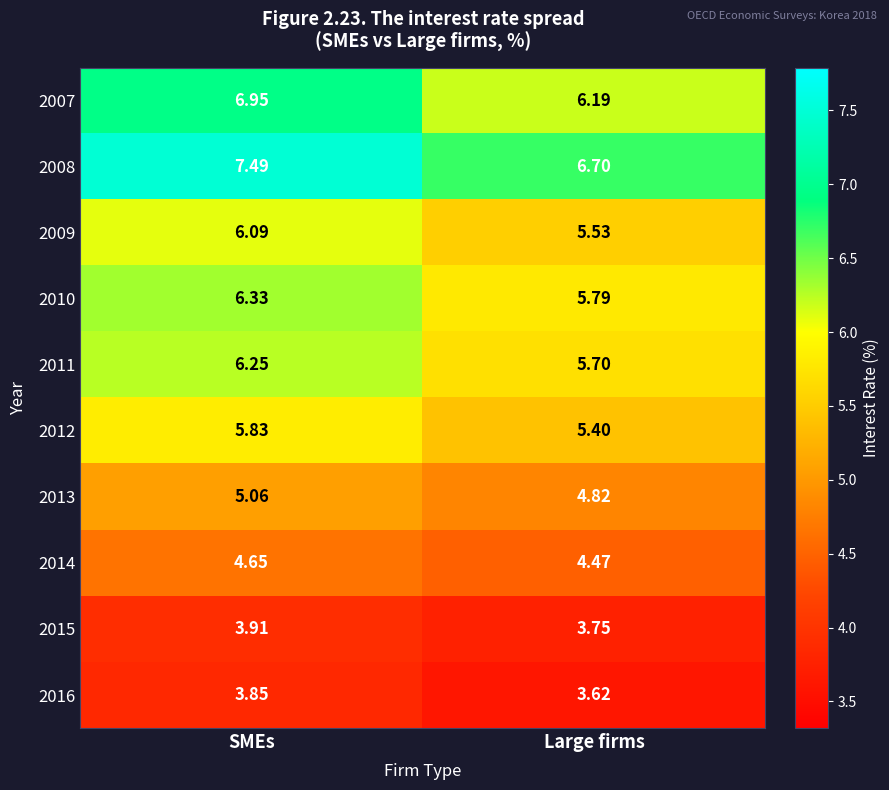

Is the value of 2011 at Large firms greater than the value of 2009 at SMEs?

No